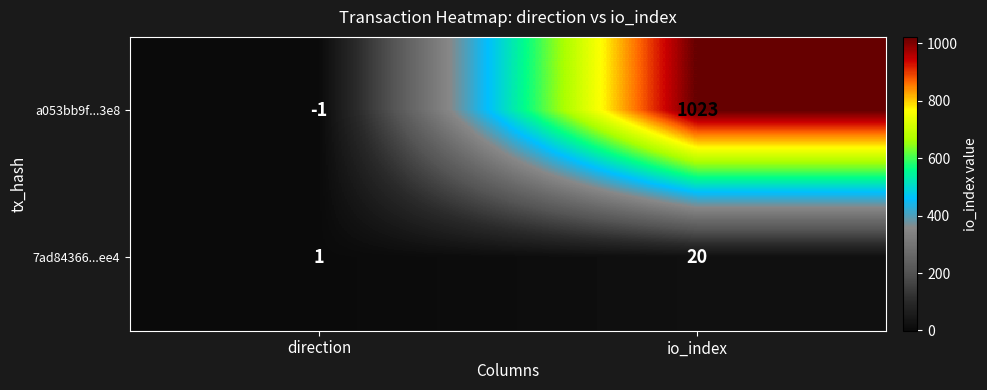

At which category does the chart reach its minimum across all series?

direction